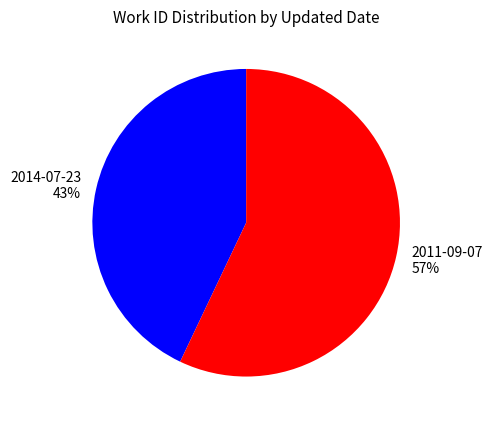

Do 2011-09-07 and 2014-07-23 together represent more than half of the pie?

Yes